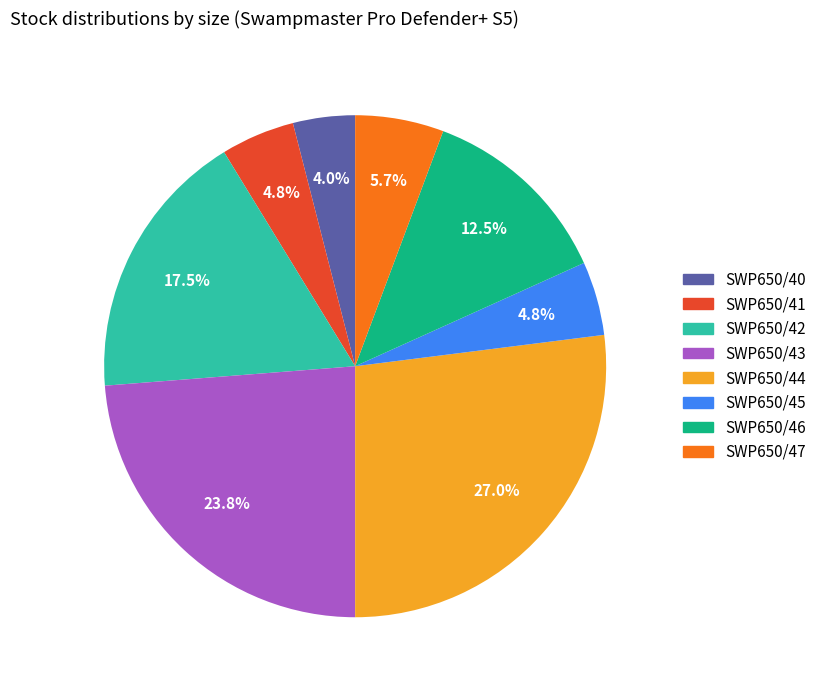

Which slice is the smallest?

SWP650/40